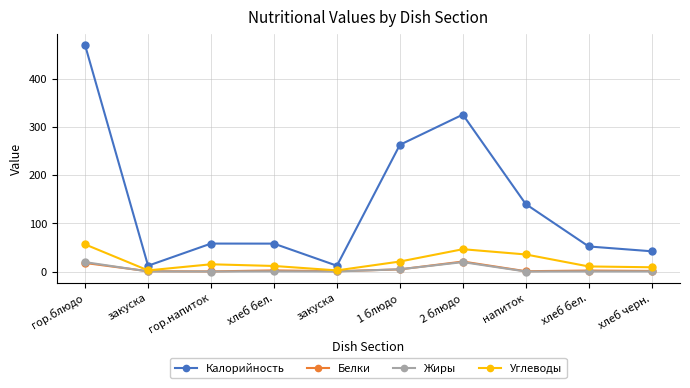

What is the approximate value of Белки at 2 блюдо?

20.7